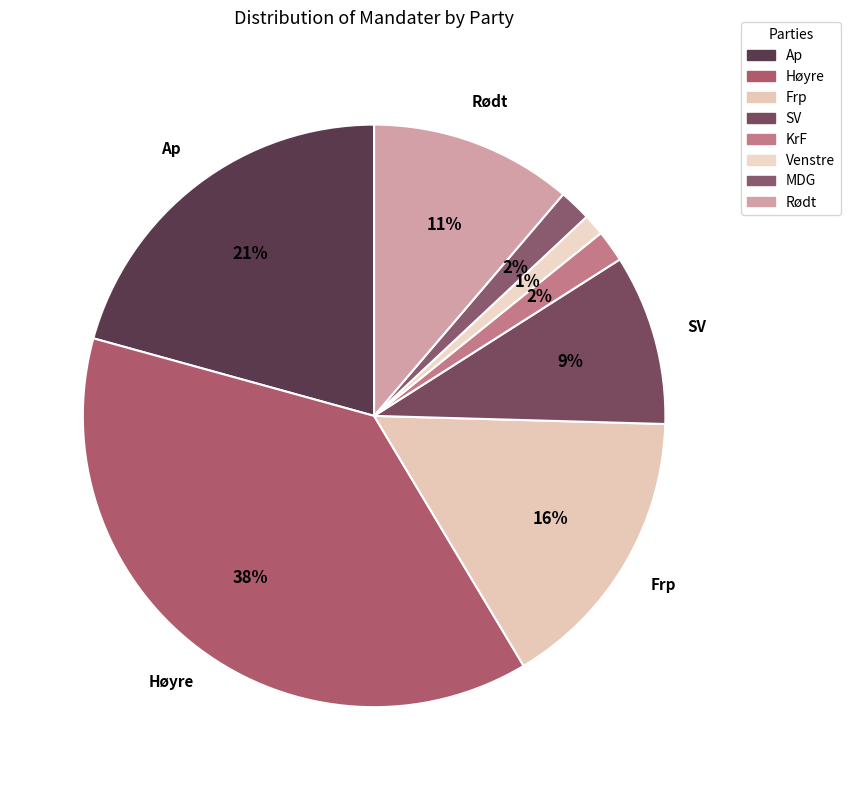

How many slices are in this pie chart?

8